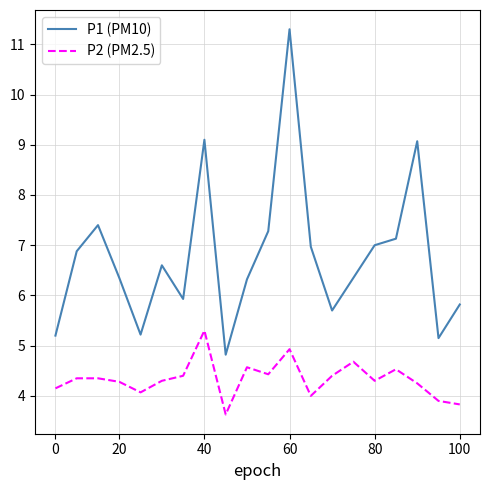

What is the average value of the P1 (PM10) series?

6.8